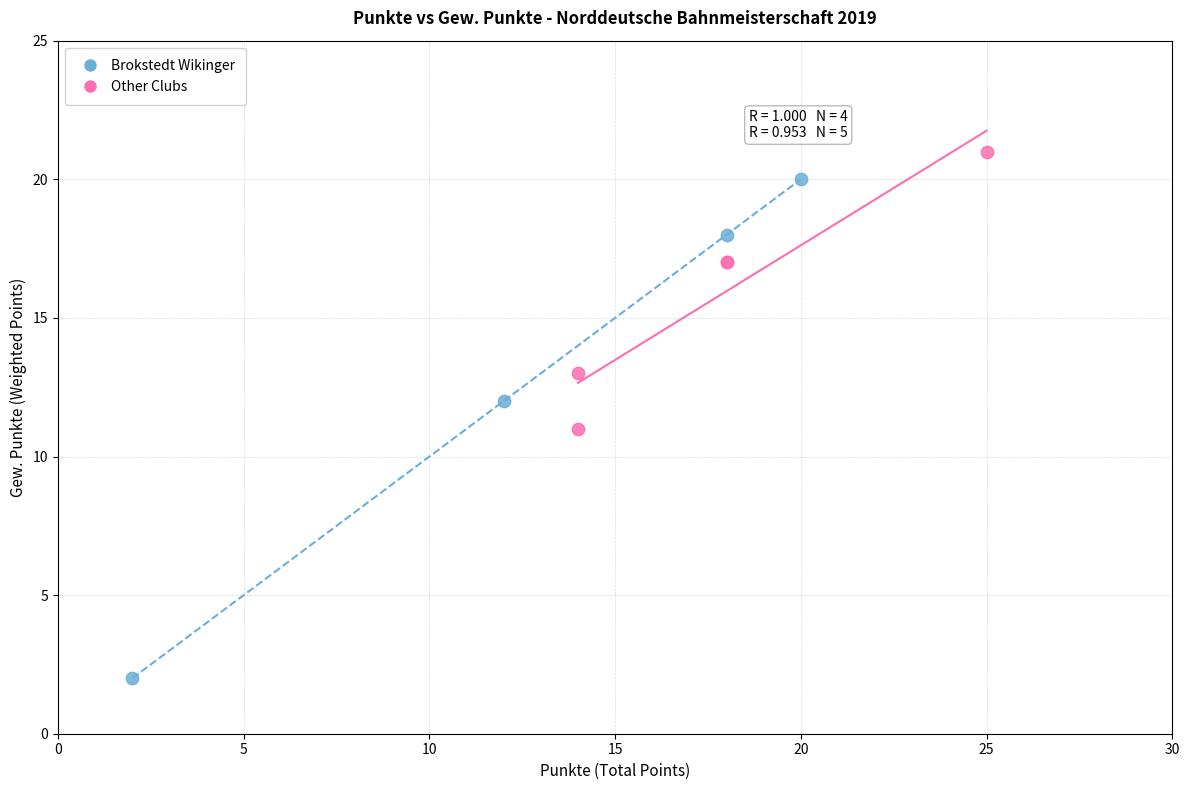

What are all the series names shown in the legend?

Brokstedt Wikinger, Other Clubs